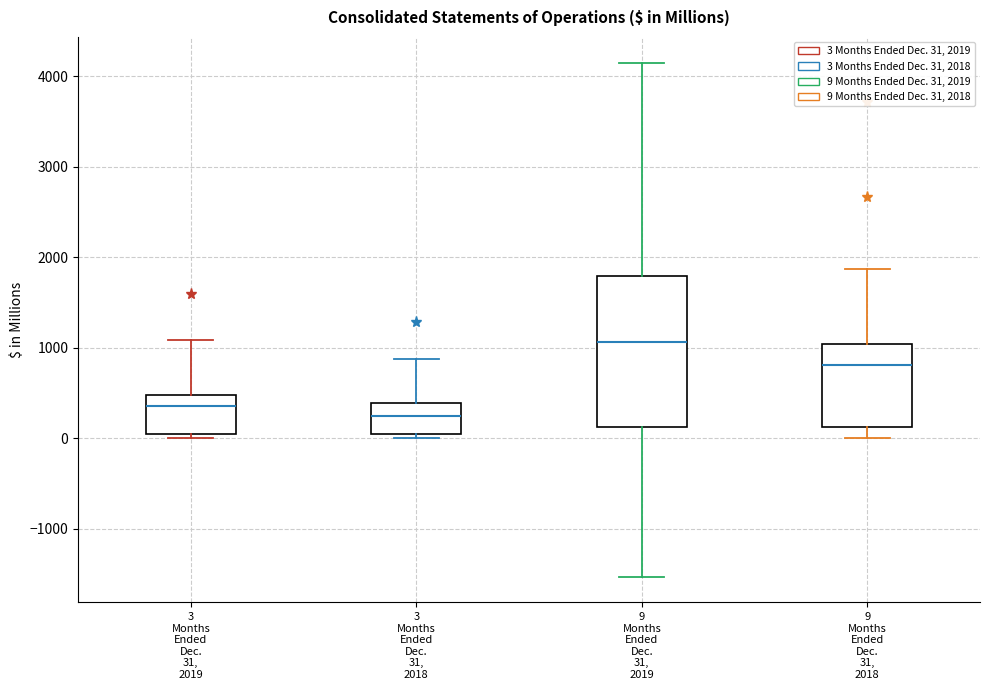

Which box's median line is the lowest?

3 Months Ended Dec. 31, 2018